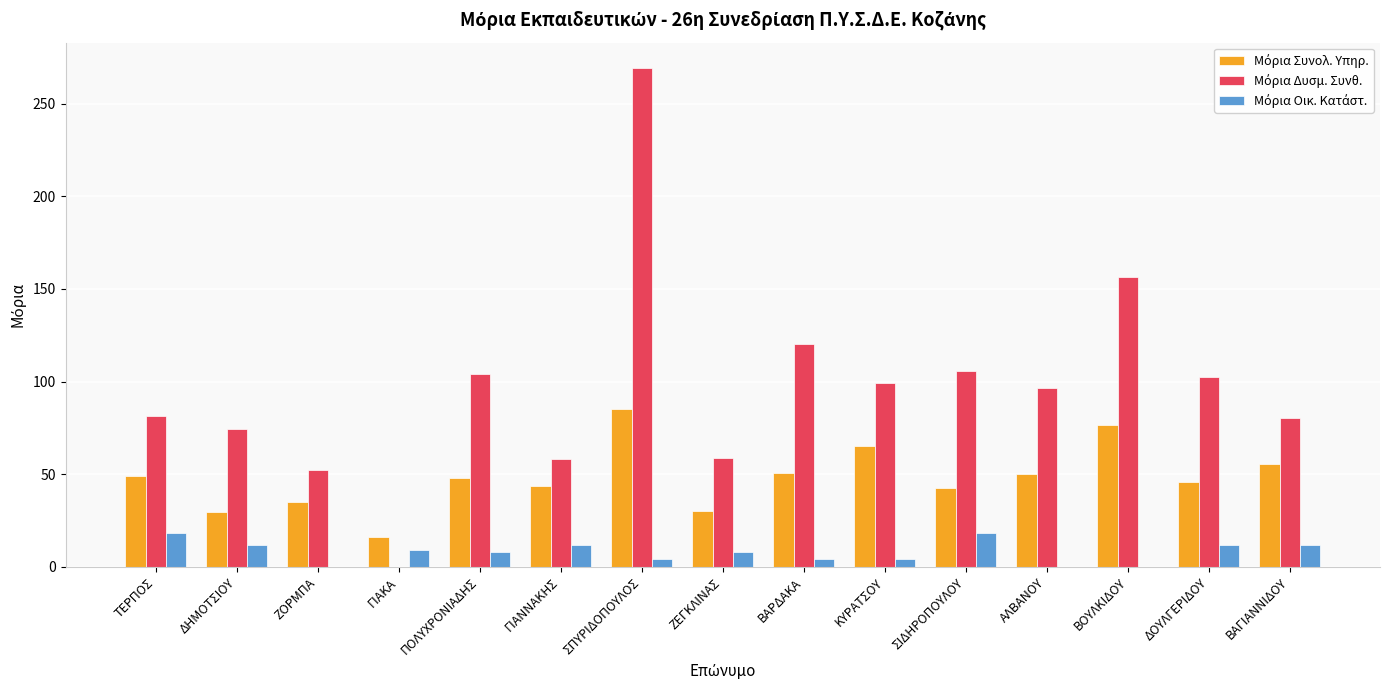

At which category is the sum across all series the highest?

ΣΠΥΡΙΔΟΠΟΥΛΟΣ